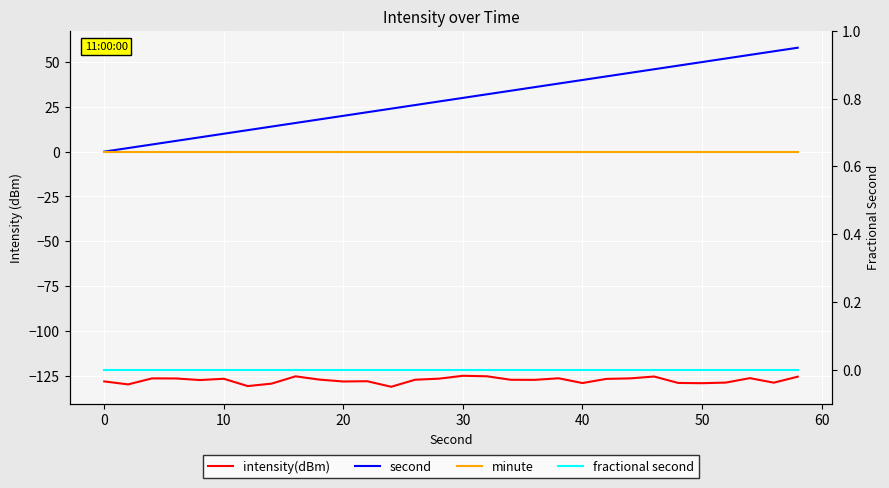

True or false: second and fractional second cross at least once.

False